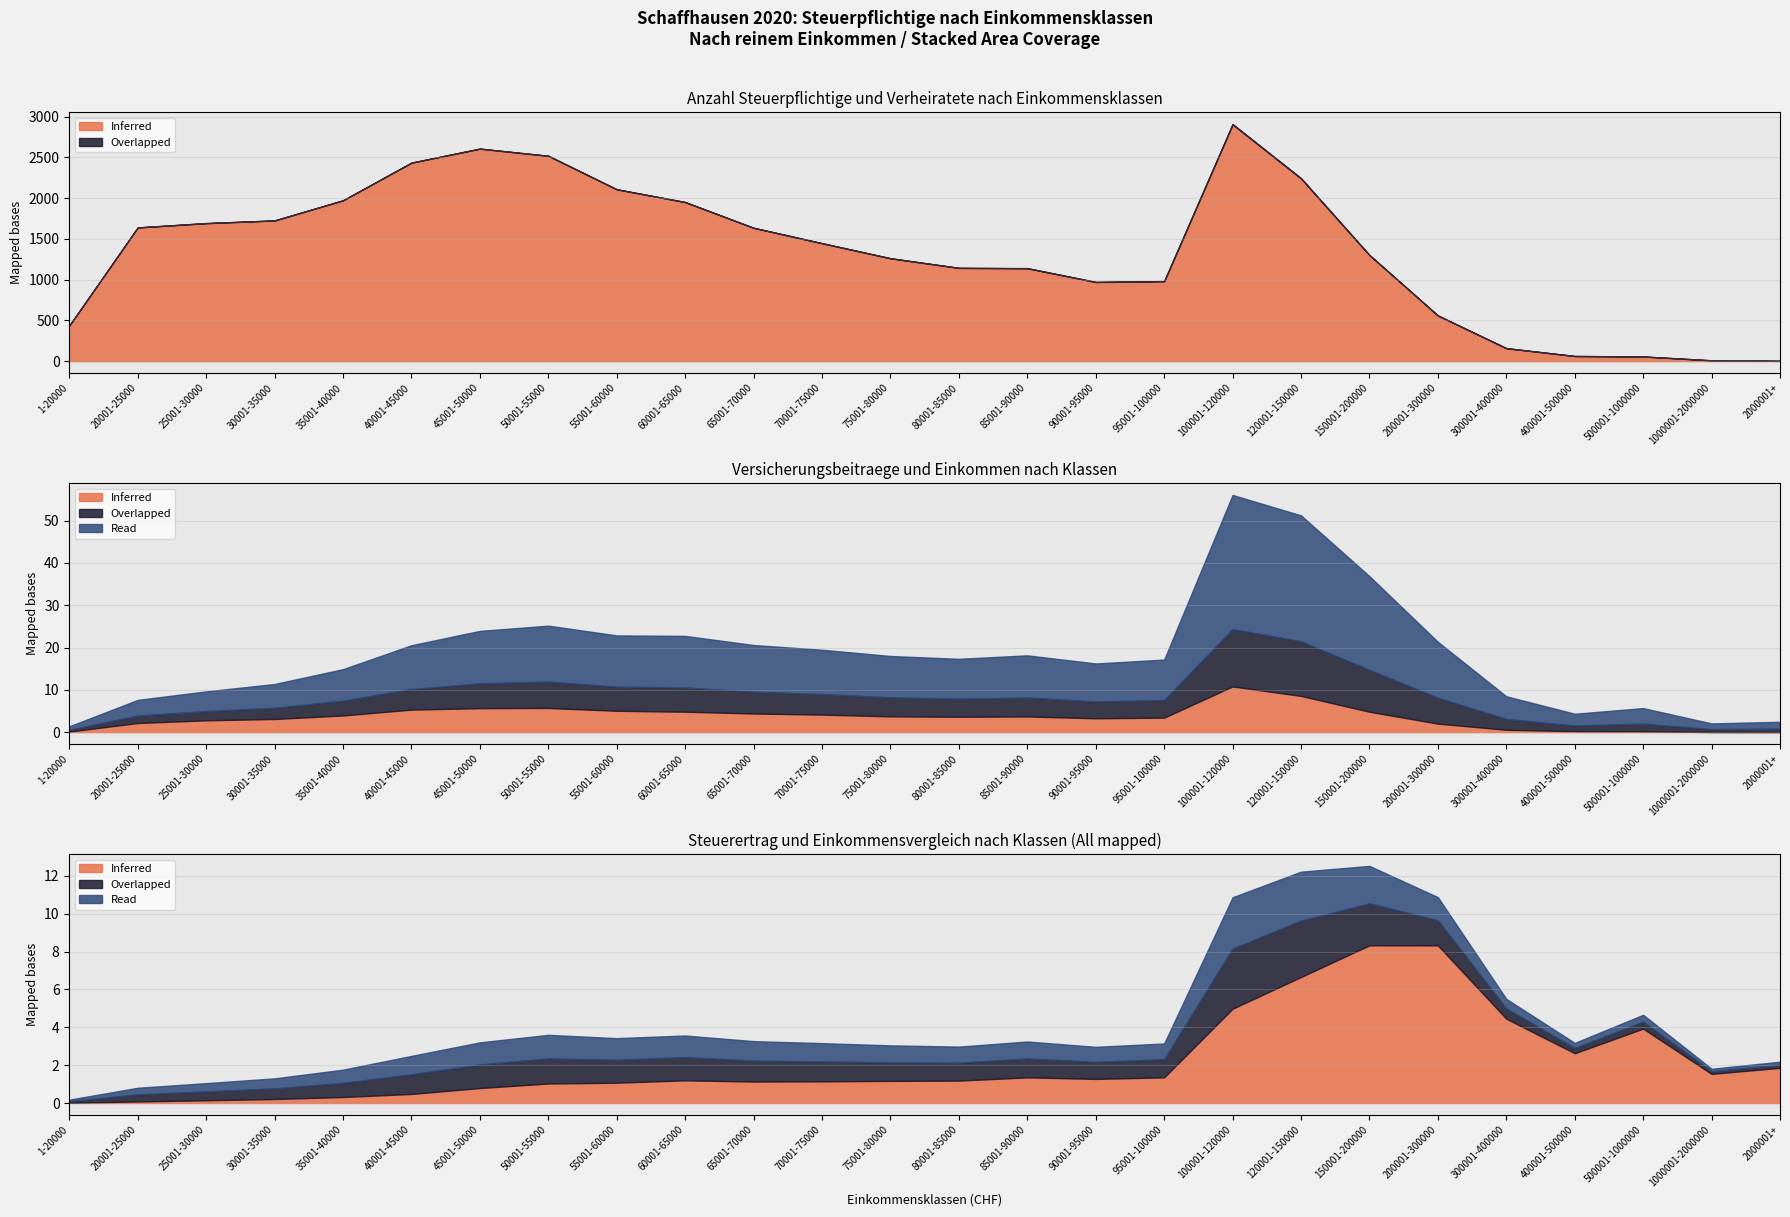

In Anzahl Pflichtige, how many points are higher than both neighbors (excluding endpoints)?

2